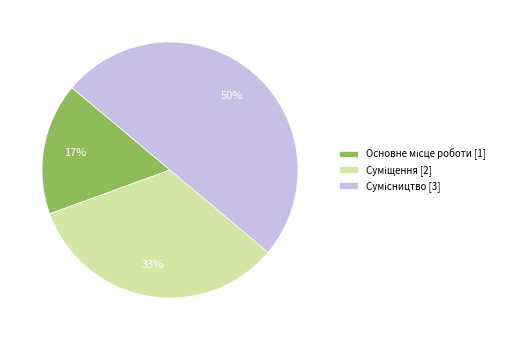

To the nearest percent, what is the difference between the largest and smallest slice percentages?

33%